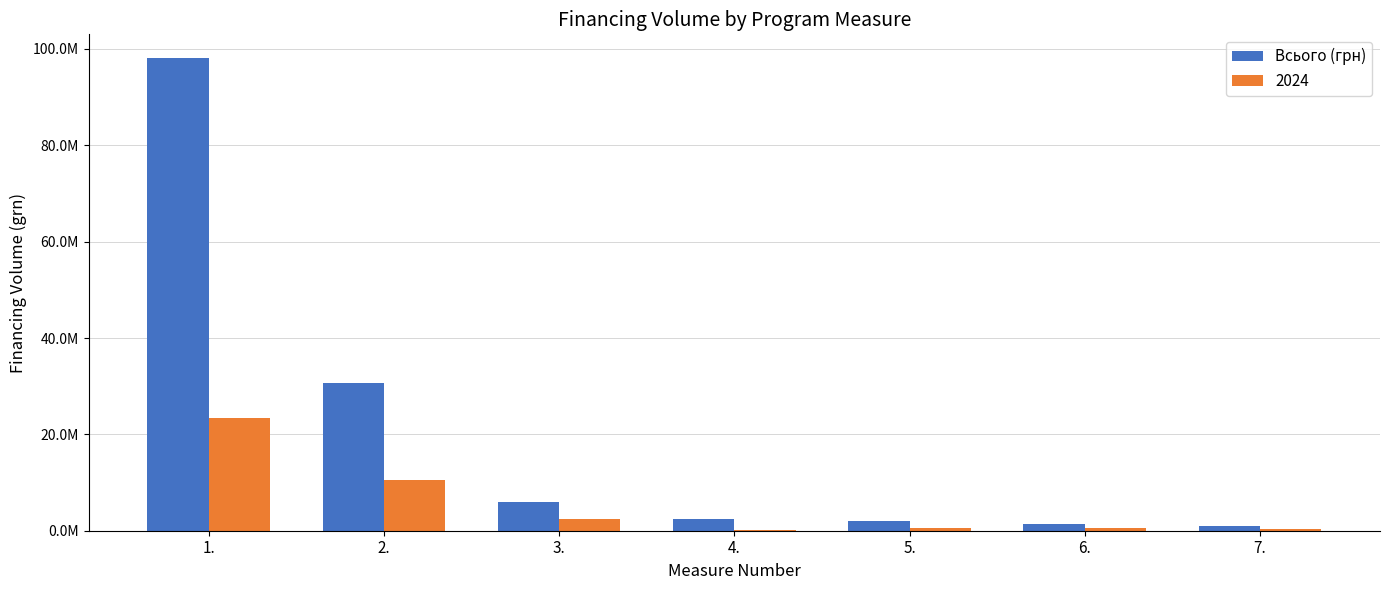

Are the bars horizontal?

No